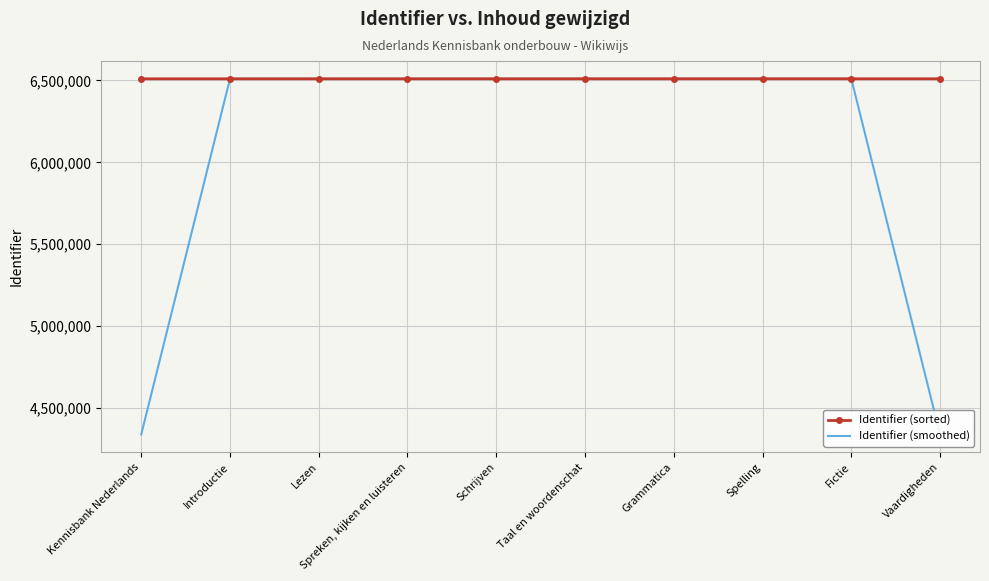

Read the Identifier (sorted) value at Fictie.

6509597.0